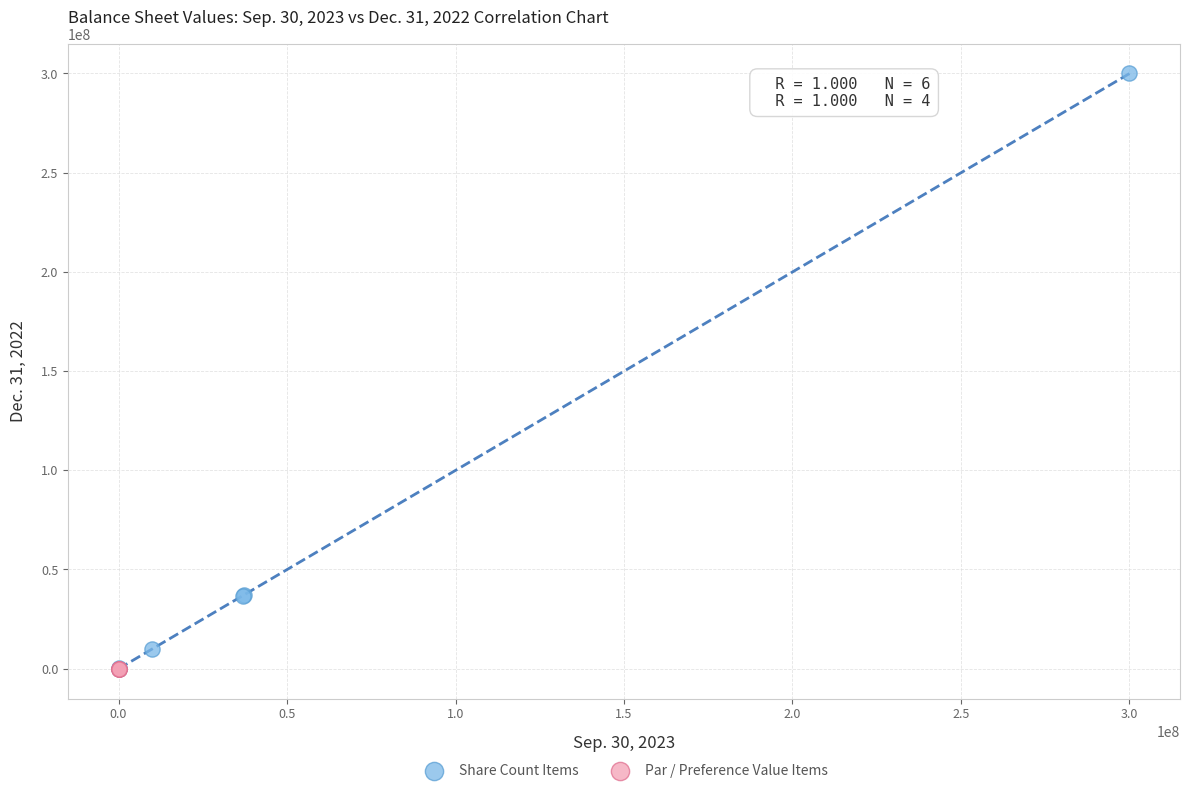

Which series contains the highest Y value?

Share Count Items